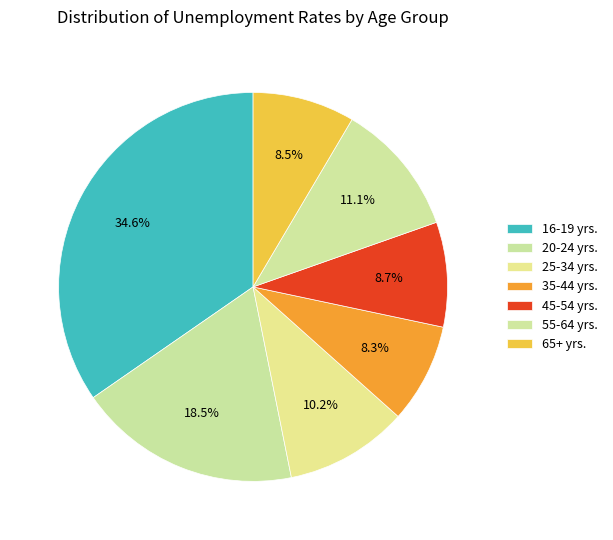

Count the number of slices in the pie.

7